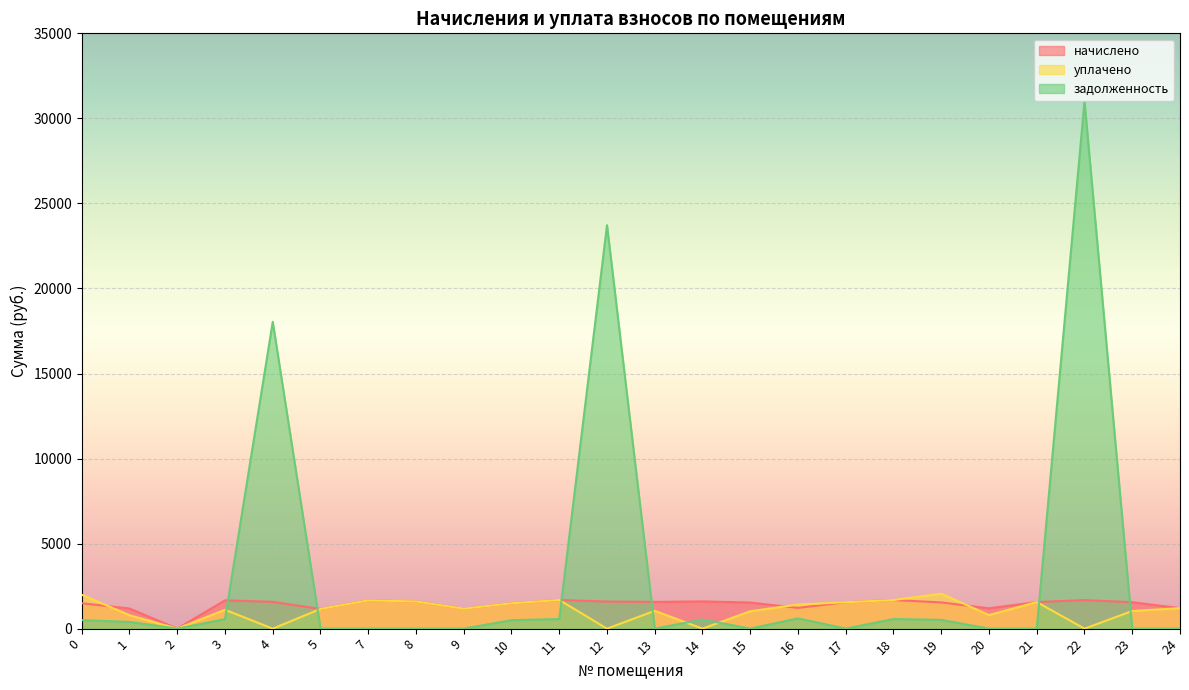

In уплачено, how many points are higher than both neighbors (excluding endpoints)?

6